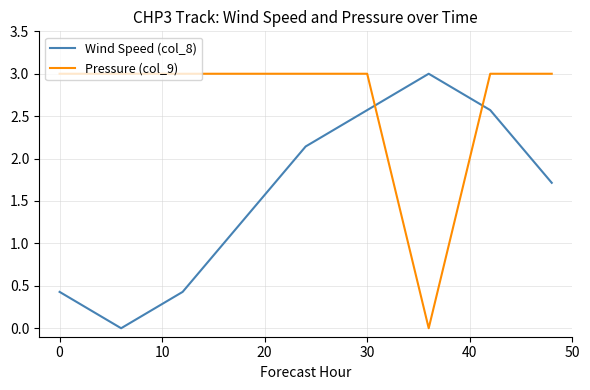

True or false: Pressure (col_9) and Wind Speed (col_8) intersect in this chart.

True